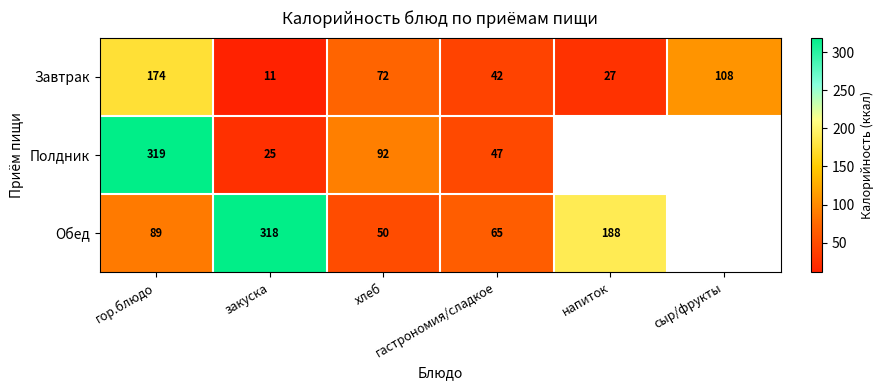

What is the difference between the maximum and minimum values in the Завтрак series?

163.0